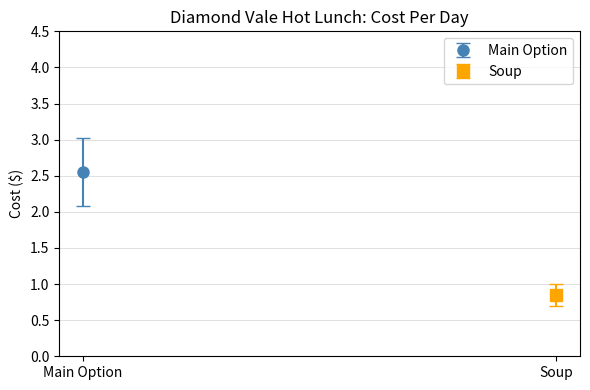

Does the chart contain any negative values?

No